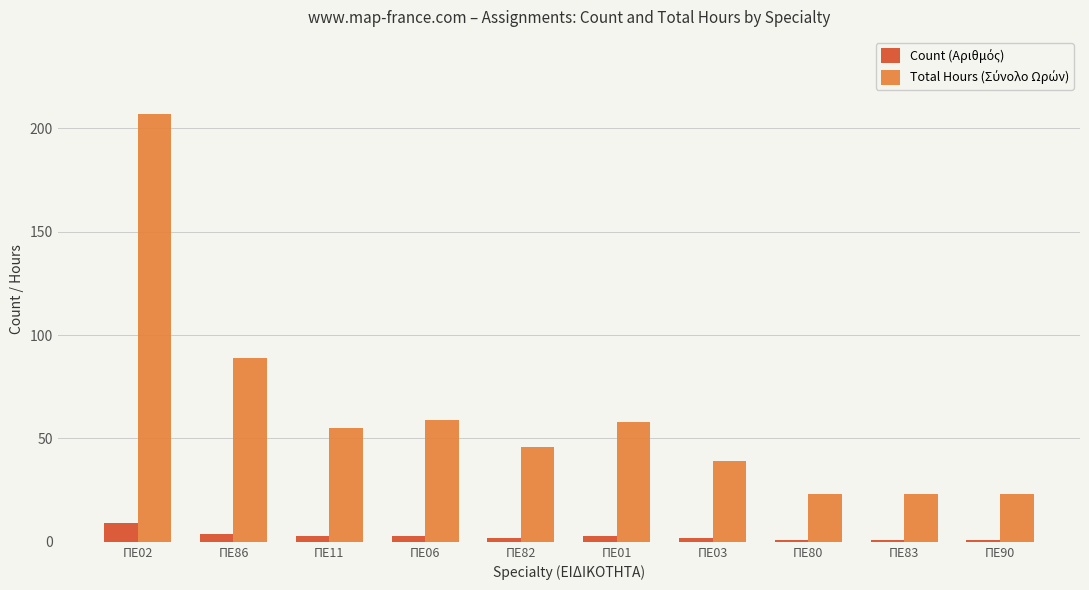

At which category is the sum across all series the highest?

ΠΕ02